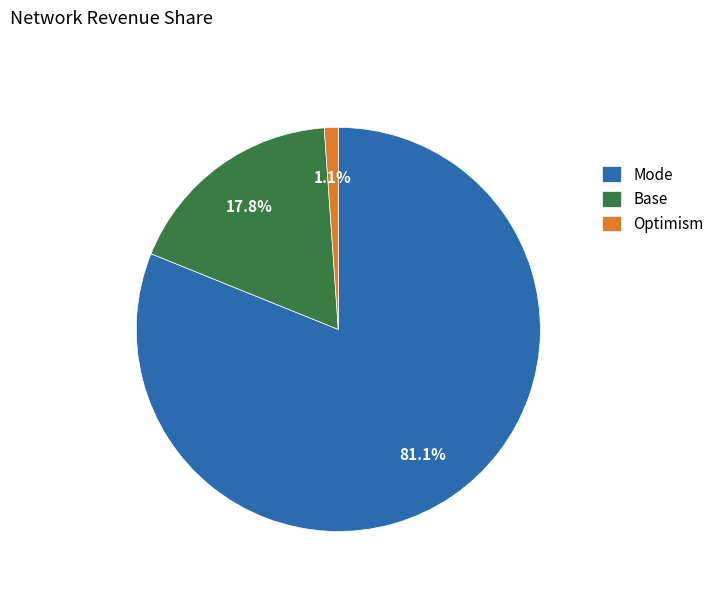

Between Mode and Base, which is larger?

Mode